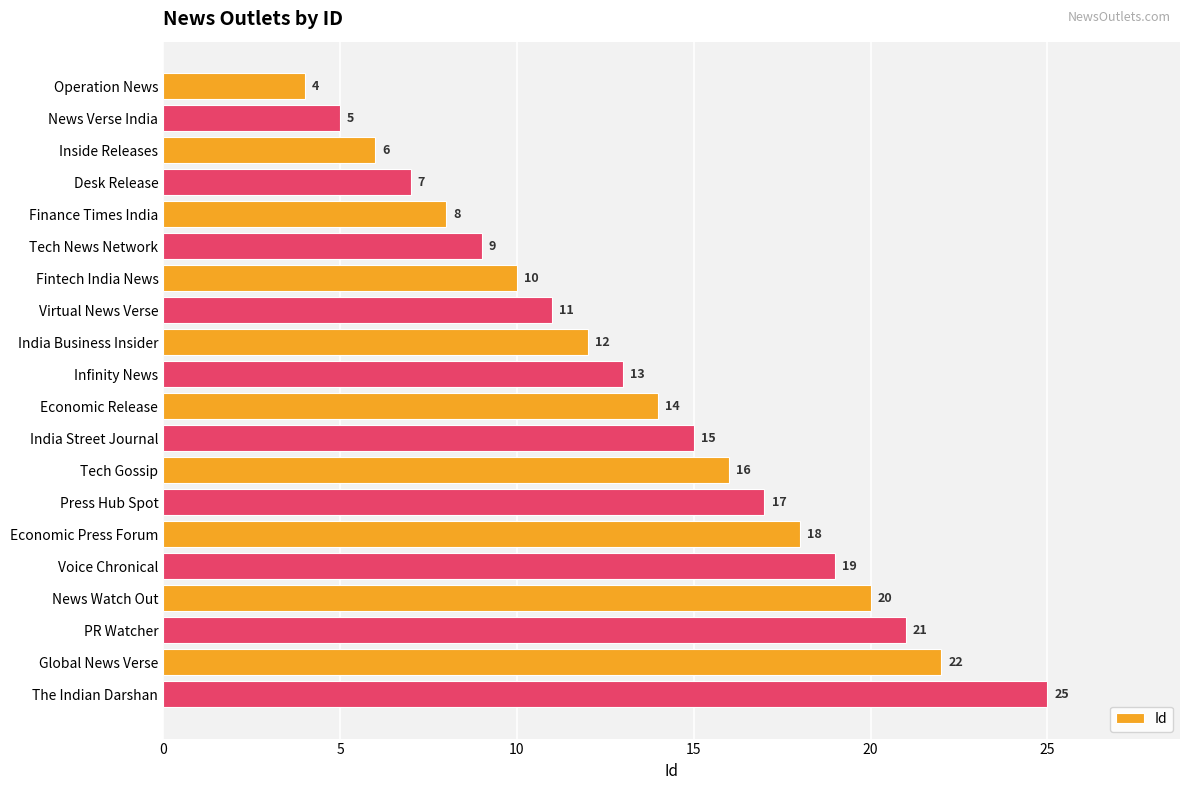

What is the label of the 7th bar from the top?

Fintech India News